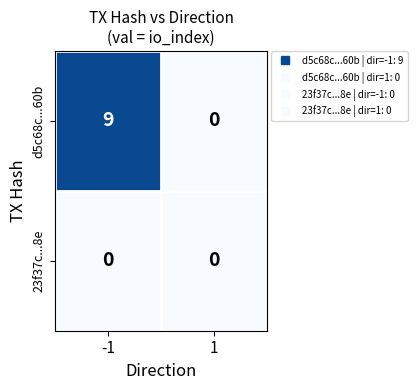

Is it true that d5c68c...60b equals 9 at -1?

True